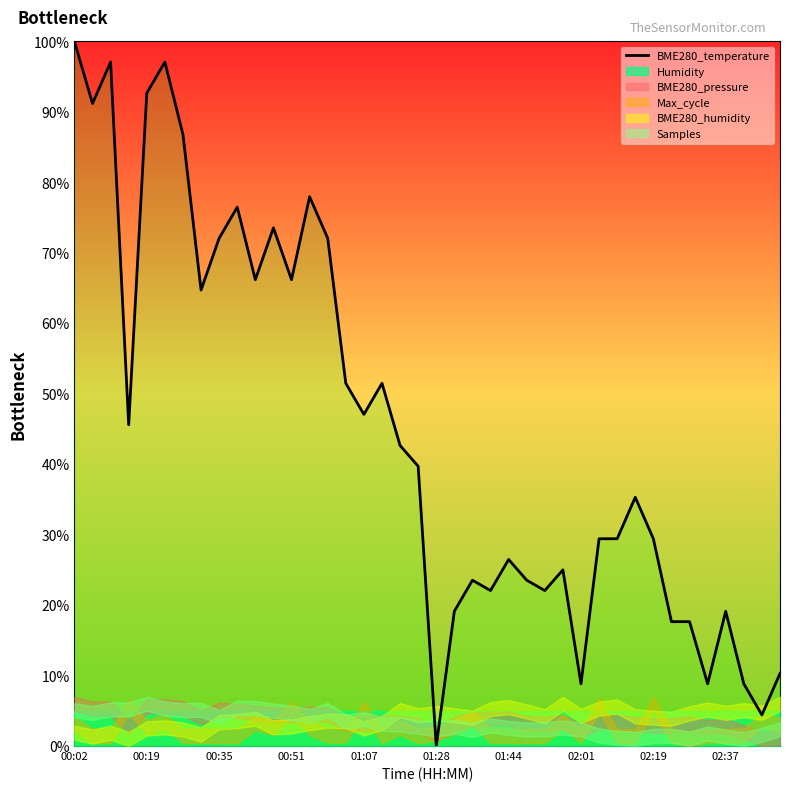

Which label corresponds to the largest value in the chart?

00:02